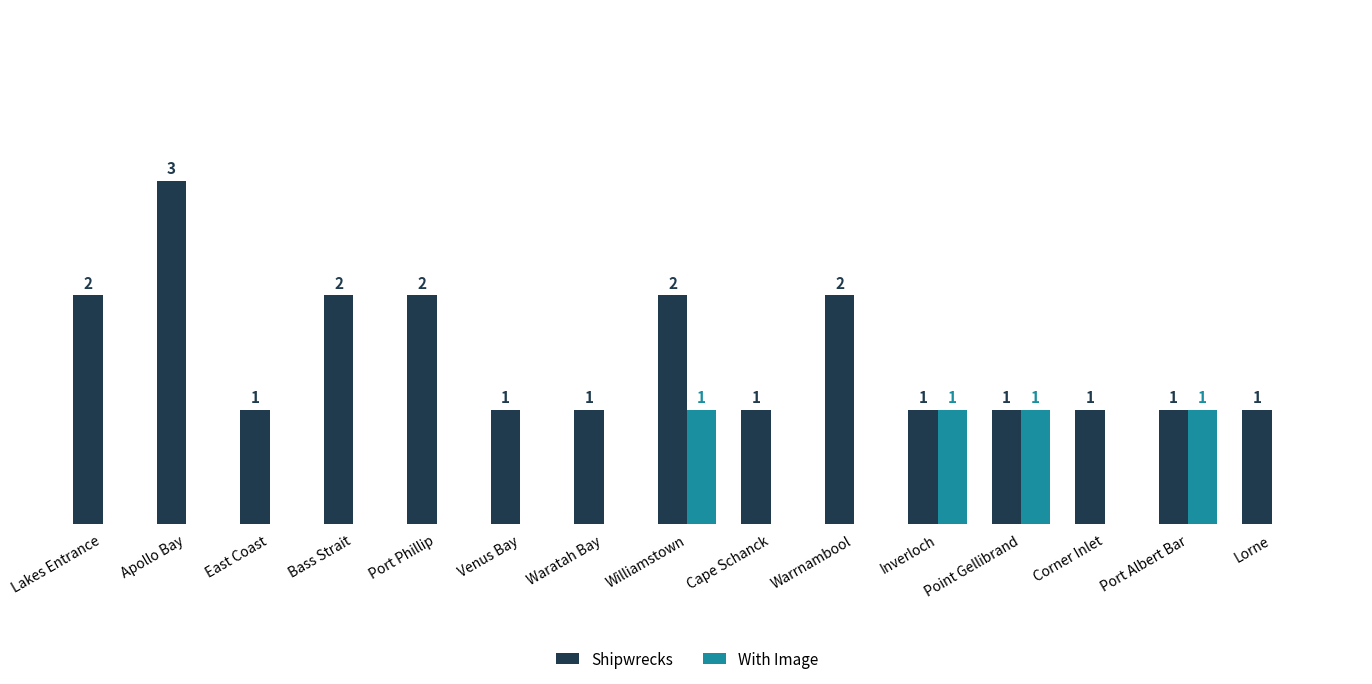

Which series has the largest total across all categories?

Shipwrecks